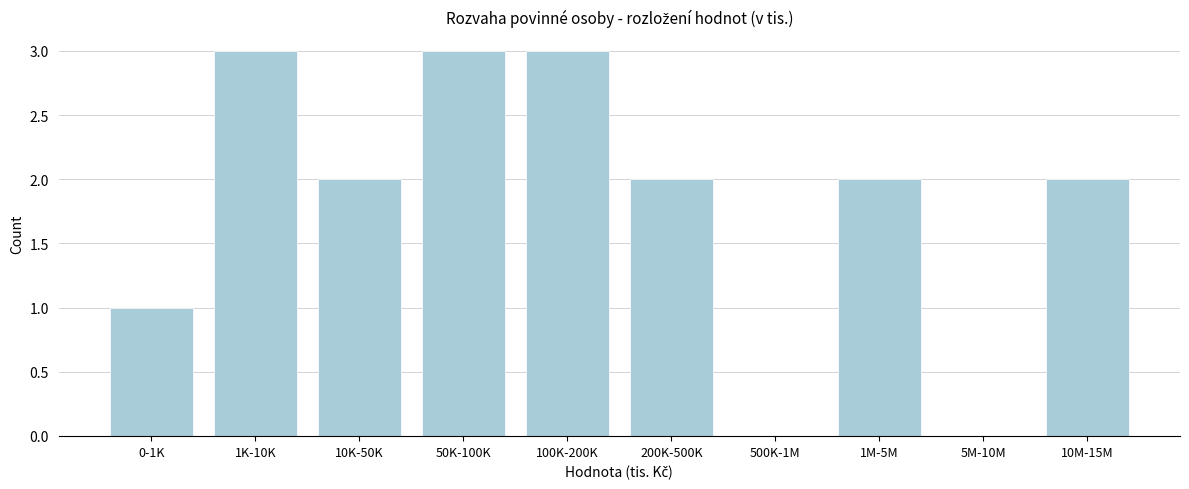

Reading right to left, list all the values displayed in this chart.

10M-15M=2	5M-10M=0	1M-5M=2	500K-1M=0	200K-500K=2	100K-200K=3	50K-100K=3	10K-50K=2	1K-10K=3	0-1K=1